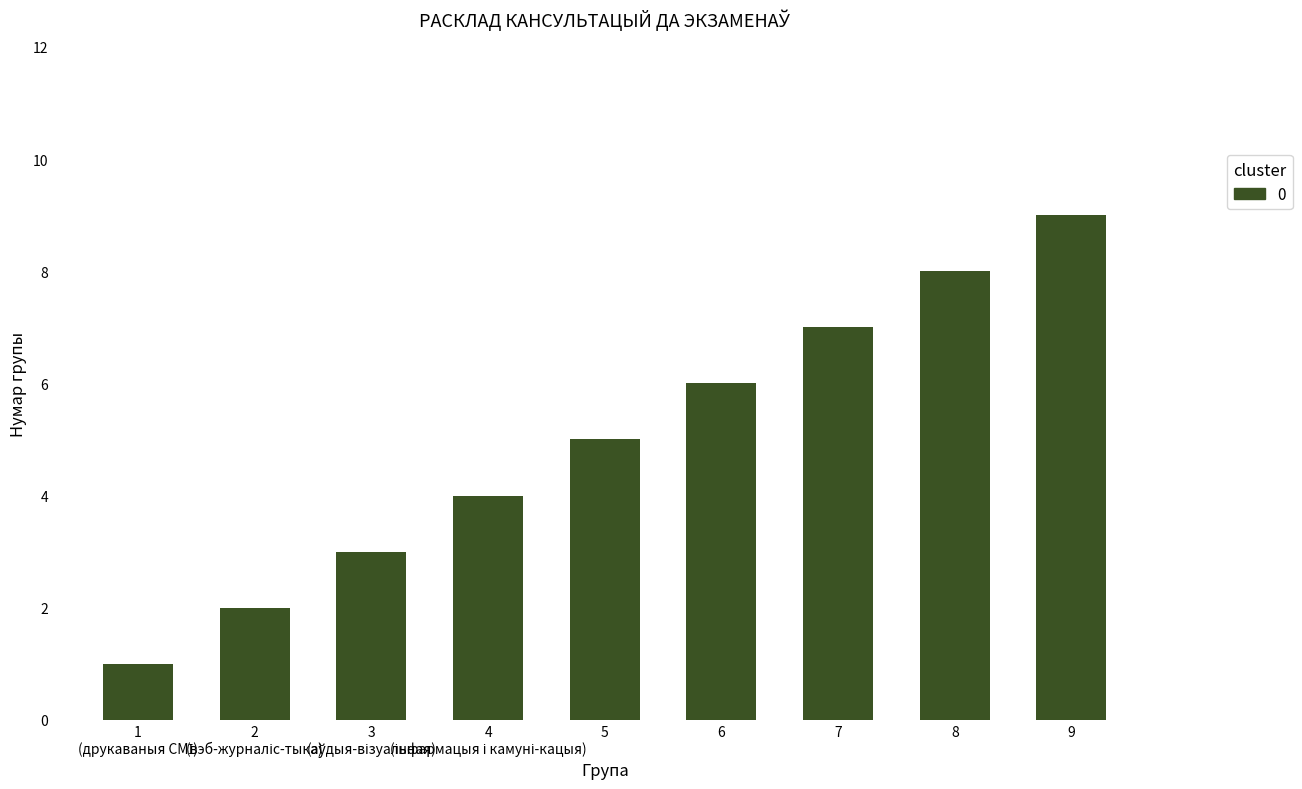

What is the difference between the maximum and minimum values?

8